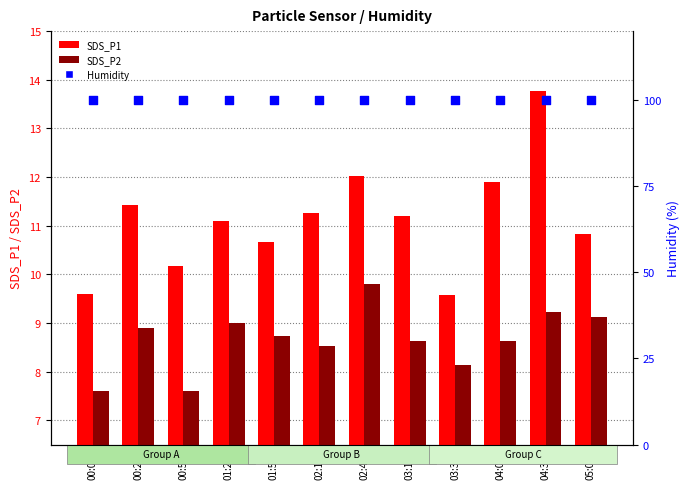

Is the value of SDS_P2 at 00:55 greater than the value of SDS_P1 at 04:07?

No